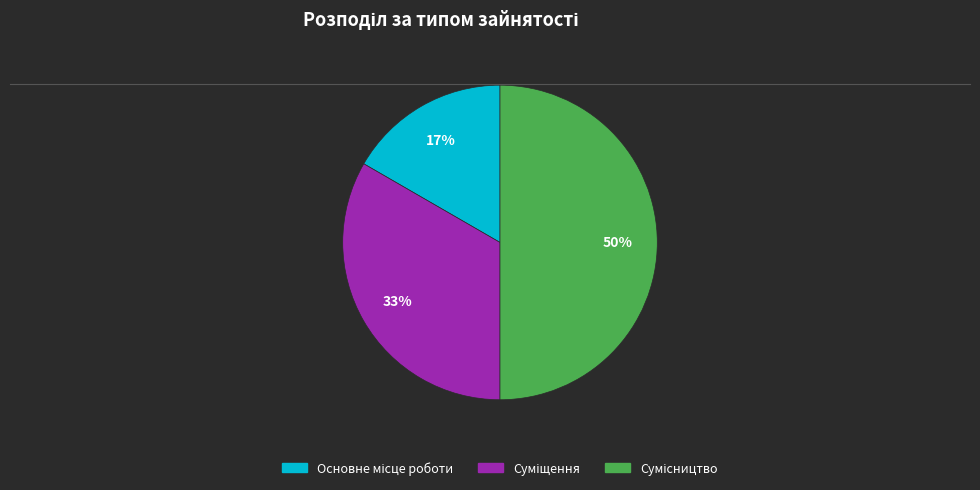

To the nearest percent, what is the average slice percentage?

33%